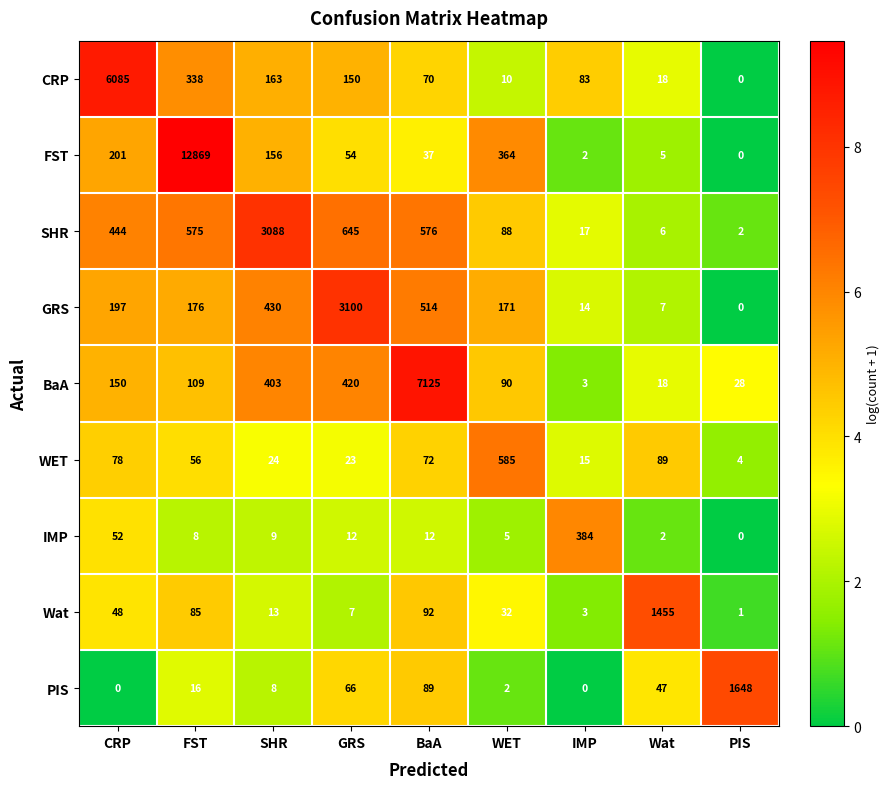

What is the difference between the FST values at CRP and GRS?

147